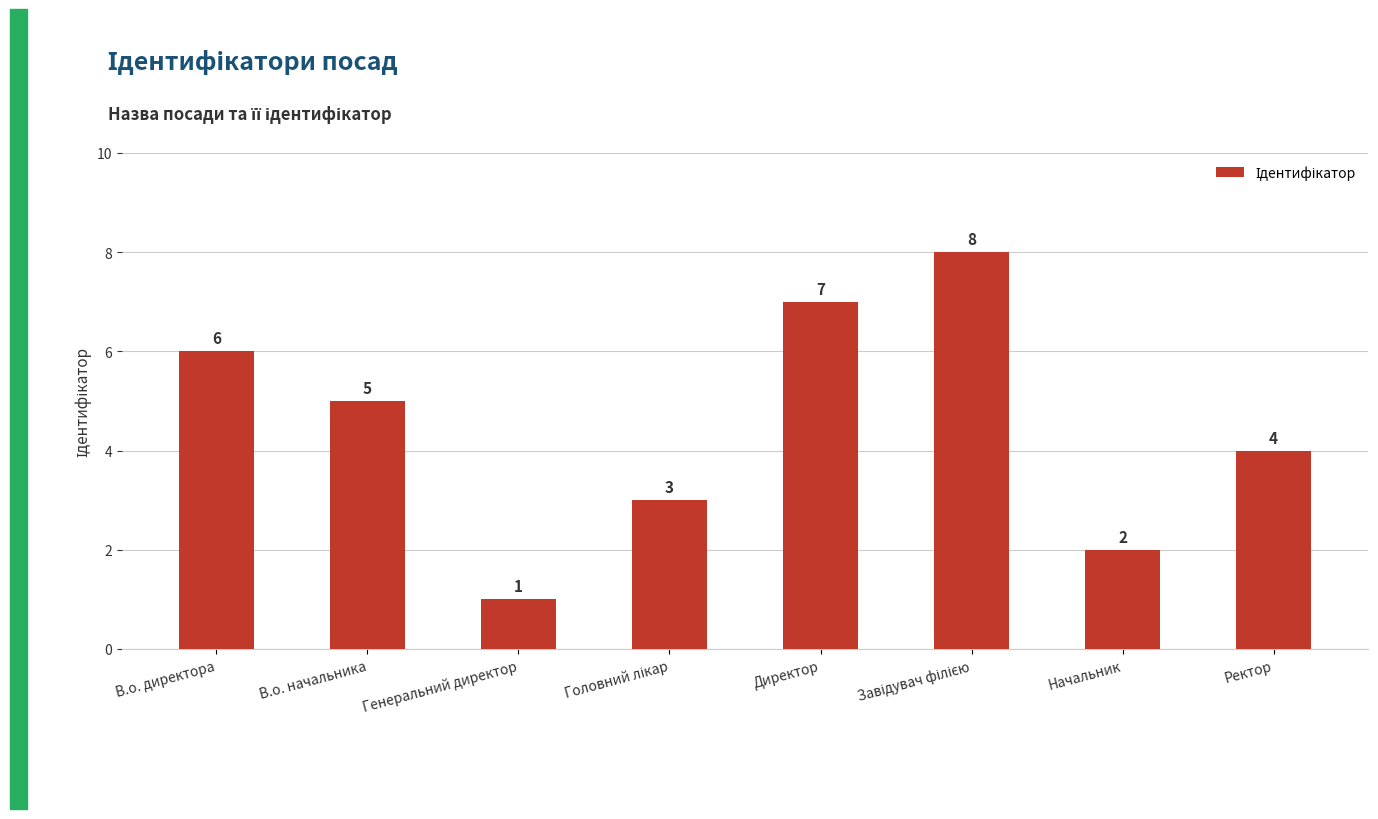

What is the difference between the second highest and minimum values?

6